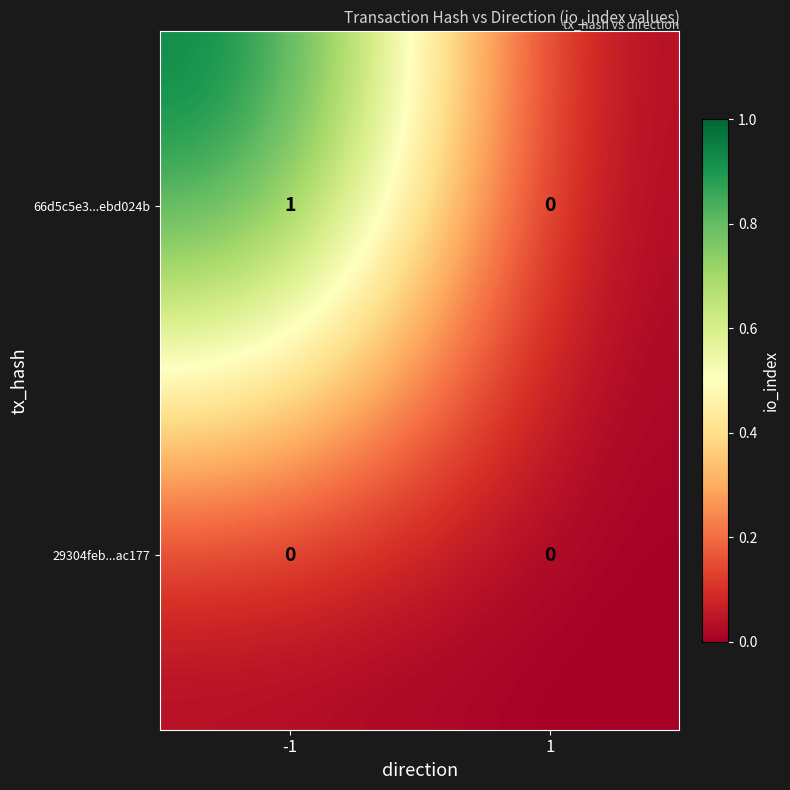

Which category has the highest value across all series?

-1